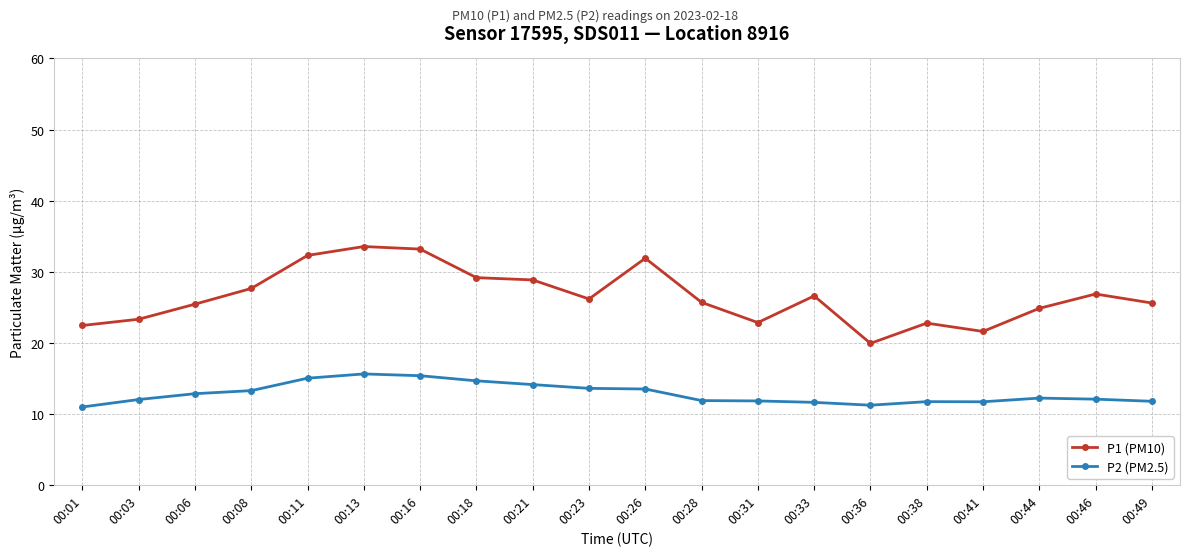

List the series in order of their overall mean, highest first.

P1 (PM10), P2 (PM2.5)